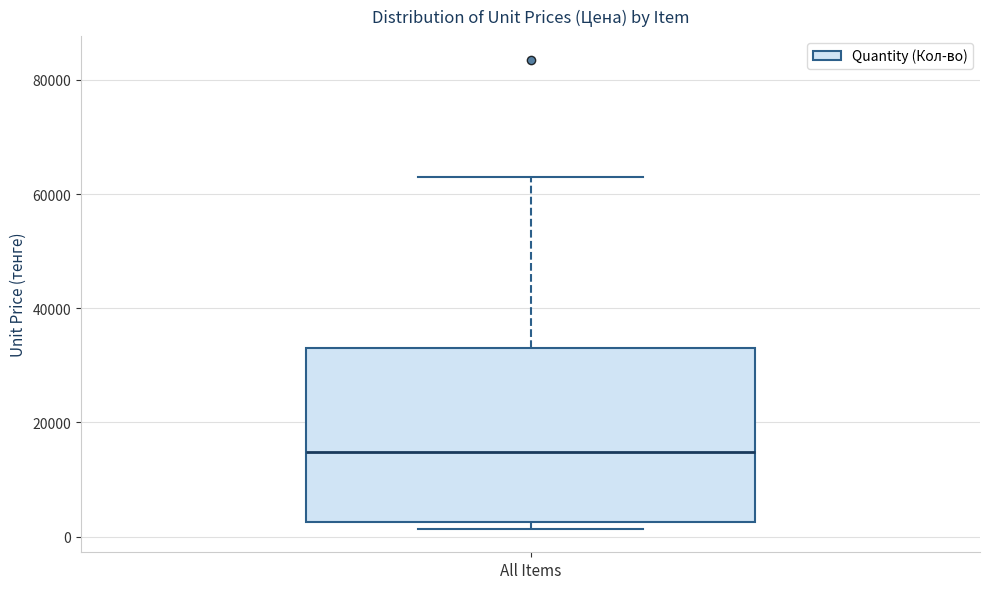

Read this box plot against the y-axis: the position of the median line, the range covered by the box, and the ends of both whiskers. The values are not printed on the chart, so give them approximately, as read against the axis.

median 14000, box 2000 to 34000, whiskers 2000 (just below the box's lower edge) to 64000